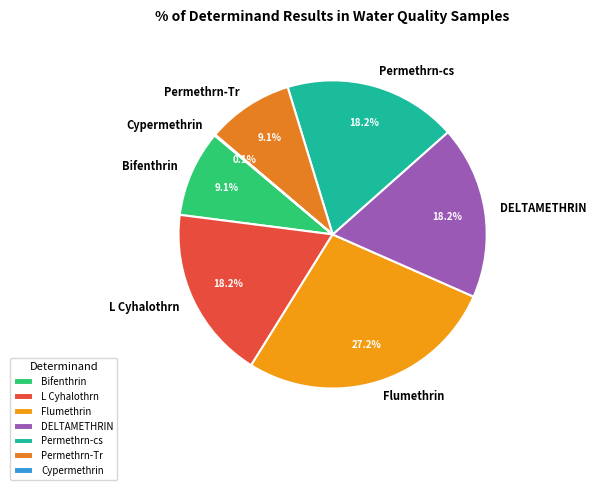

What is the largest slice in the pie chart?

Flumethrin